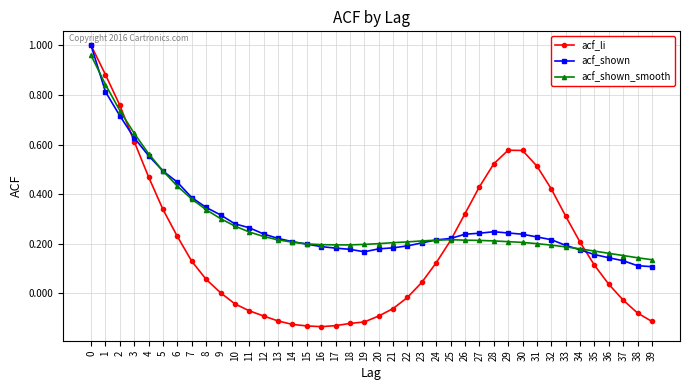

How many data points does each series have?

40